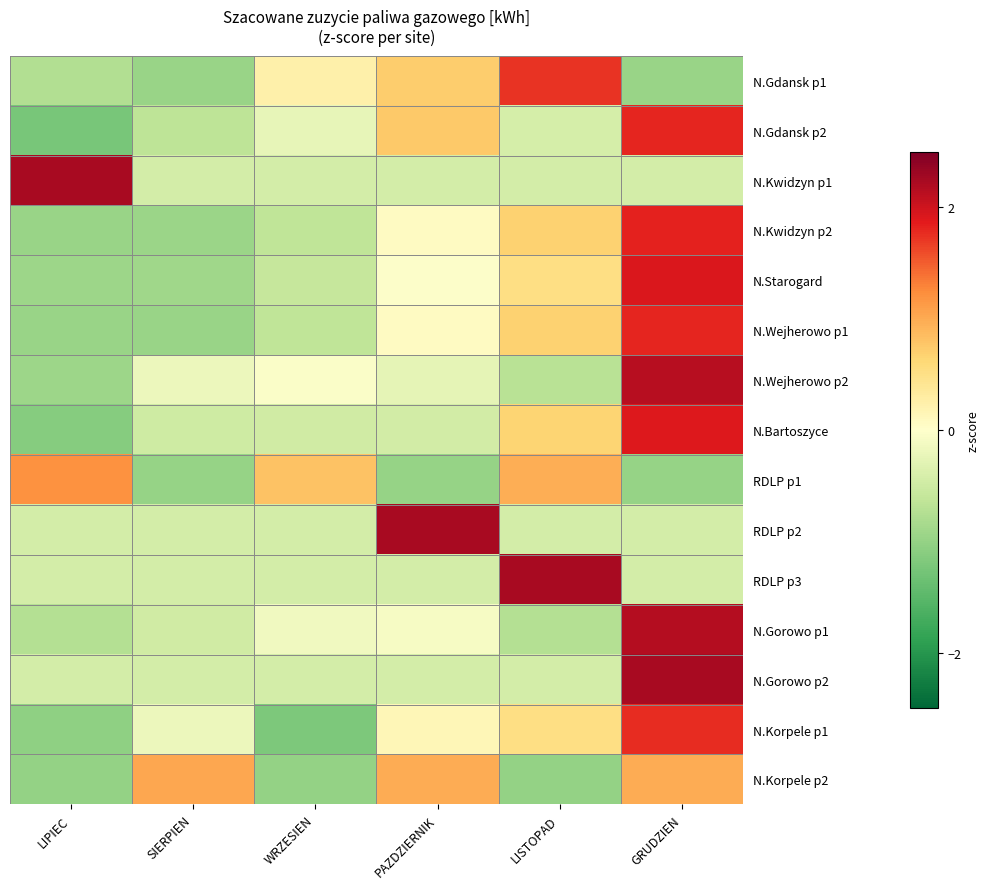

At how many categories does at least one series exceed 1?

5